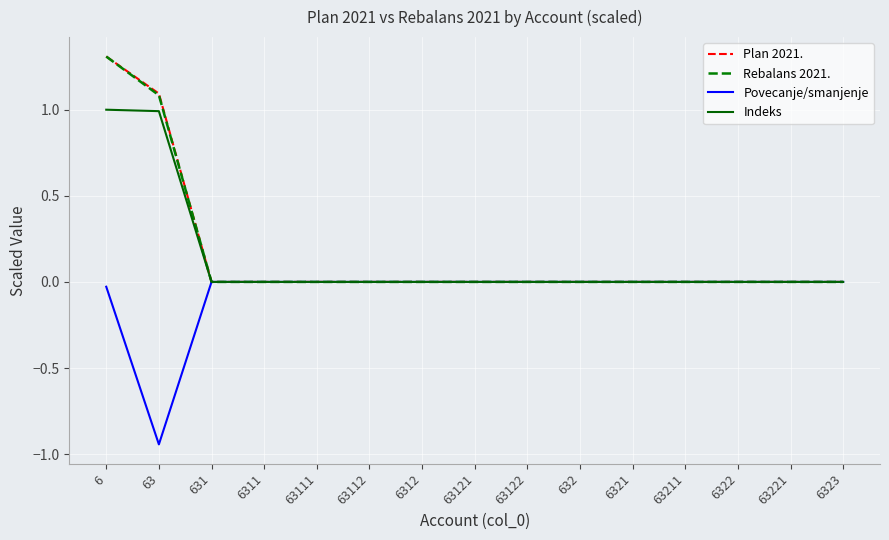

At which category is the sum across all series the highest?

6